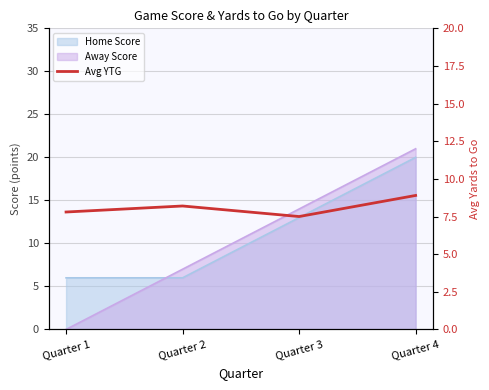

What is the value of the 3rd point from the left?

7.5